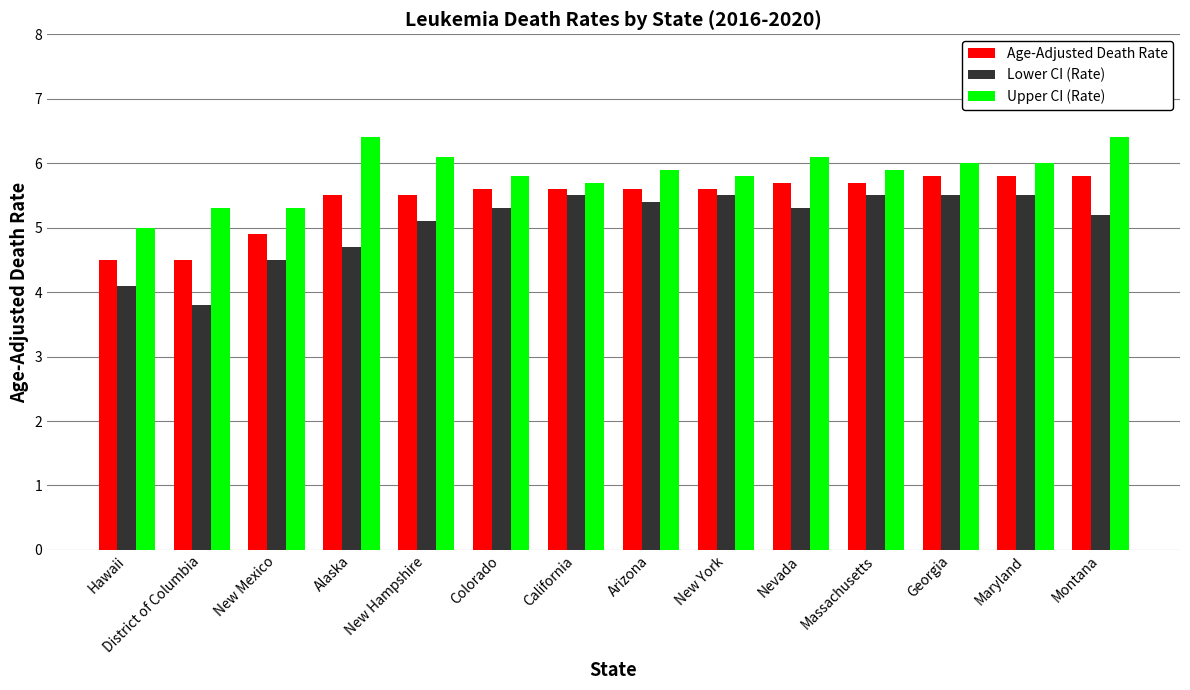

The Lower CI (Rate) series shows 8.5 at Montana. True or false?

False